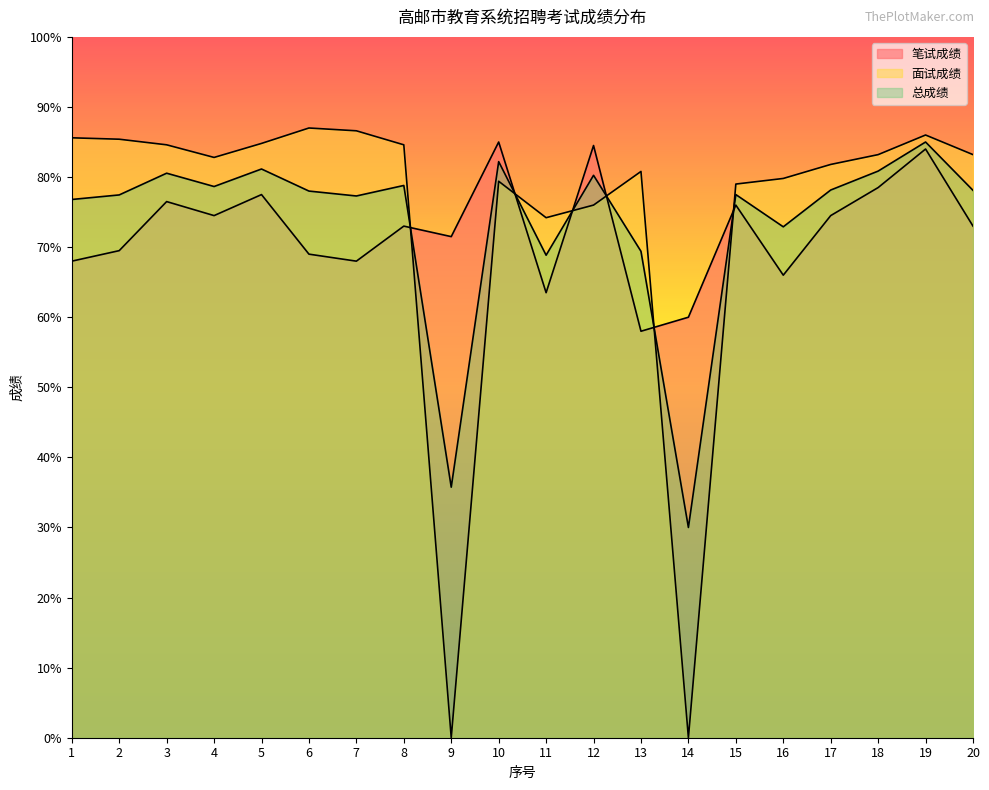

What is the value of the 面试成绩 point at the 20th from the left?

83.2